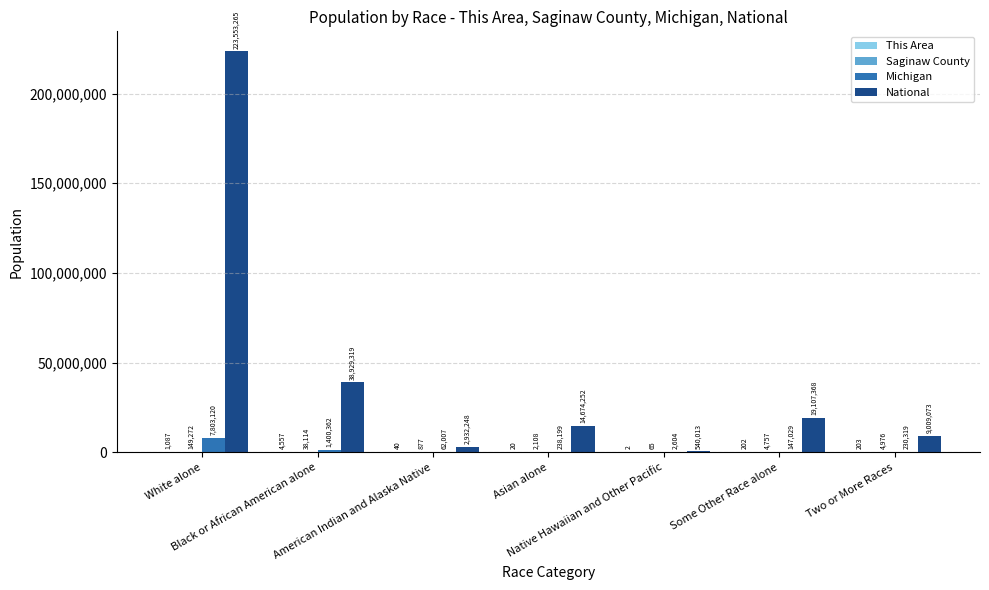

How many groups of bars are there?

7